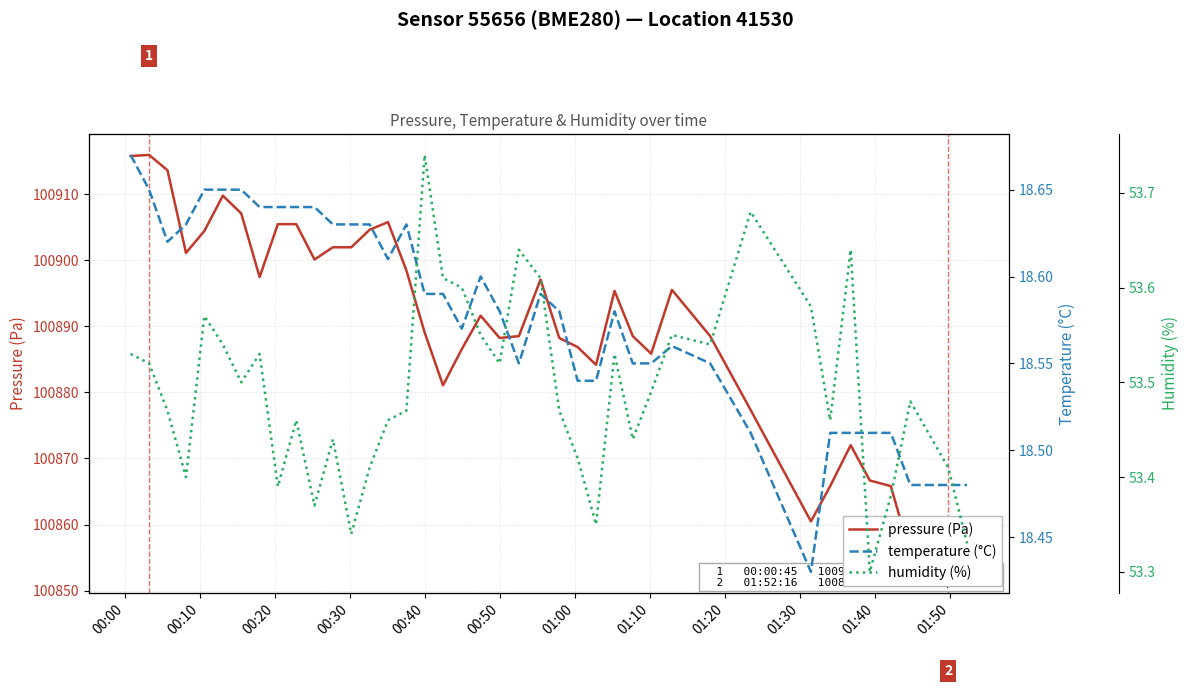

Reading left to right, extract all data points from this chart.

pressure (Pa): 100915.8	100915.9	100913.6	100901.1	100904.4	100909.8	100907.1	100897.4	100905.4	100905.4	100900.1	100901.9	100901.9	100904.6	100905.8	100898.4	100889.1	100881.1	100886.5	100891.6	100888.2	100888.5	100897.1	100888.2	100886.8	100884.2	100895.3	100888.5	100885.8	100895.5	100888.5	100877.3	100860.5	100865.8	100872.0	100866.7	100865.8	100855.5	100852.8	100856.3
temperature (°C): 18.7	18.6	18.6	18.6	18.6	18.6	18.6	18.6	18.6	18.6	18.6	18.6	18.6	18.6	18.6	18.6	18.6	18.6	18.6	18.6	18.6	18.6	18.6	18.6	18.5	18.5	18.6	18.6	18.6	18.6	18.6	18.5	18.4	18.5	18.5	18.5	18.5	18.5	18.5	18.5
humidity (%): 53.5	53.5	53.5	53.4	53.6	53.5	53.5	53.5	53.4	53.5	53.4	53.4	53.3	53.4	53.5	53.5	53.7	53.6	53.6	53.5	53.5	53.6	53.6	53.5	53.4	53.4	53.5	53.4	53.5	53.5	53.5	53.7	53.6	53.5	53.6	53.3	53.4	53.5	53.4	53.3